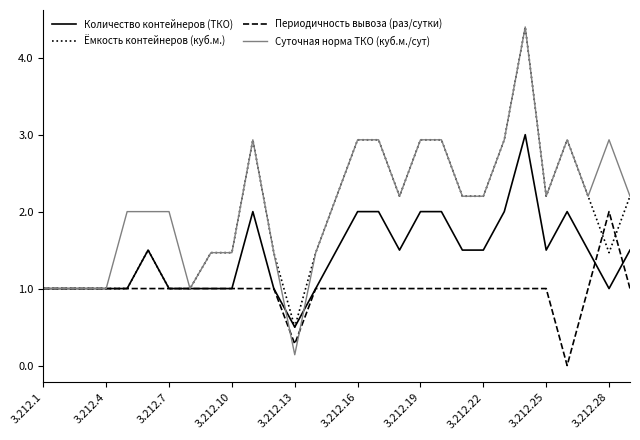

How many values in the Ёмкость контейнеров (куб.м.) series exceed 2?

15